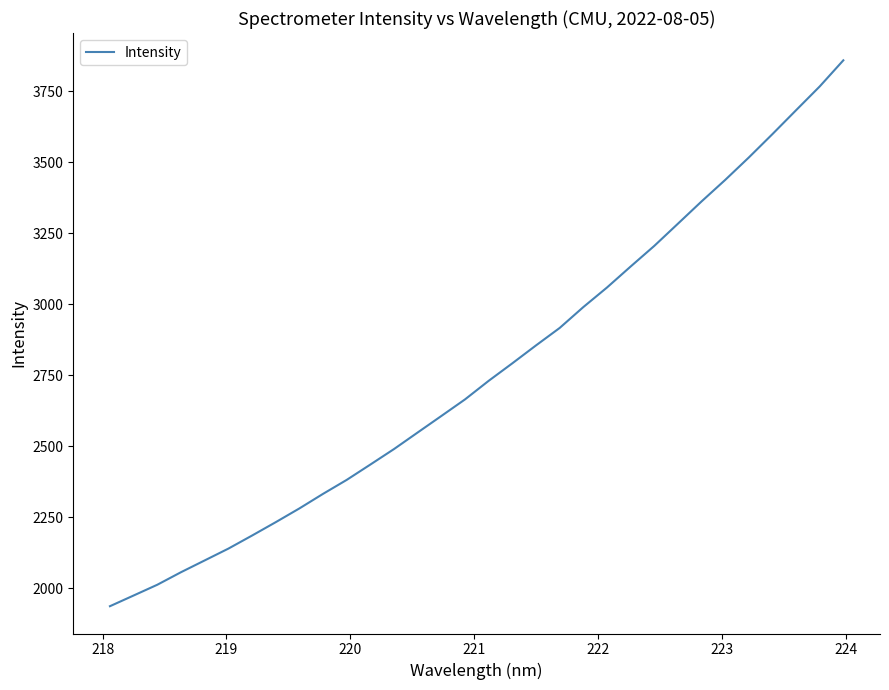

What is the maximum value shown in the chart?

3858.1